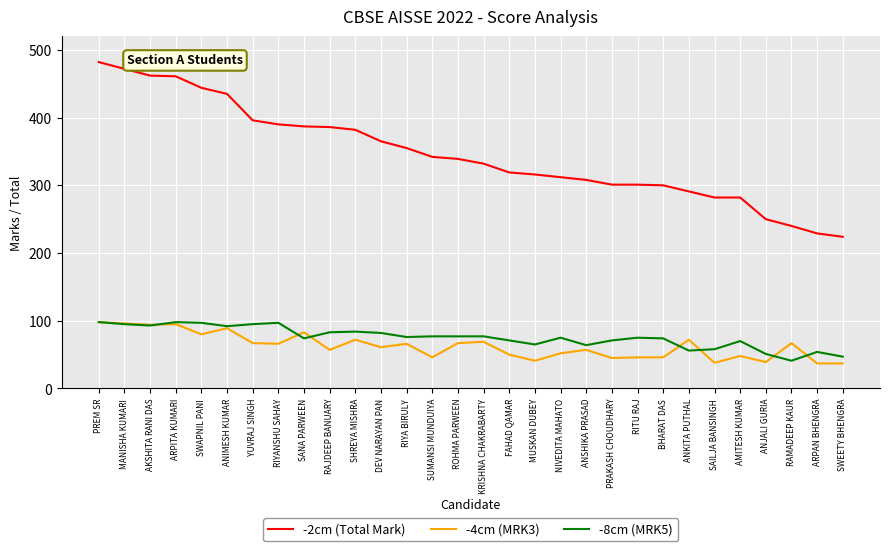

What is the highest value of the -8cm (MRK5) series?

98